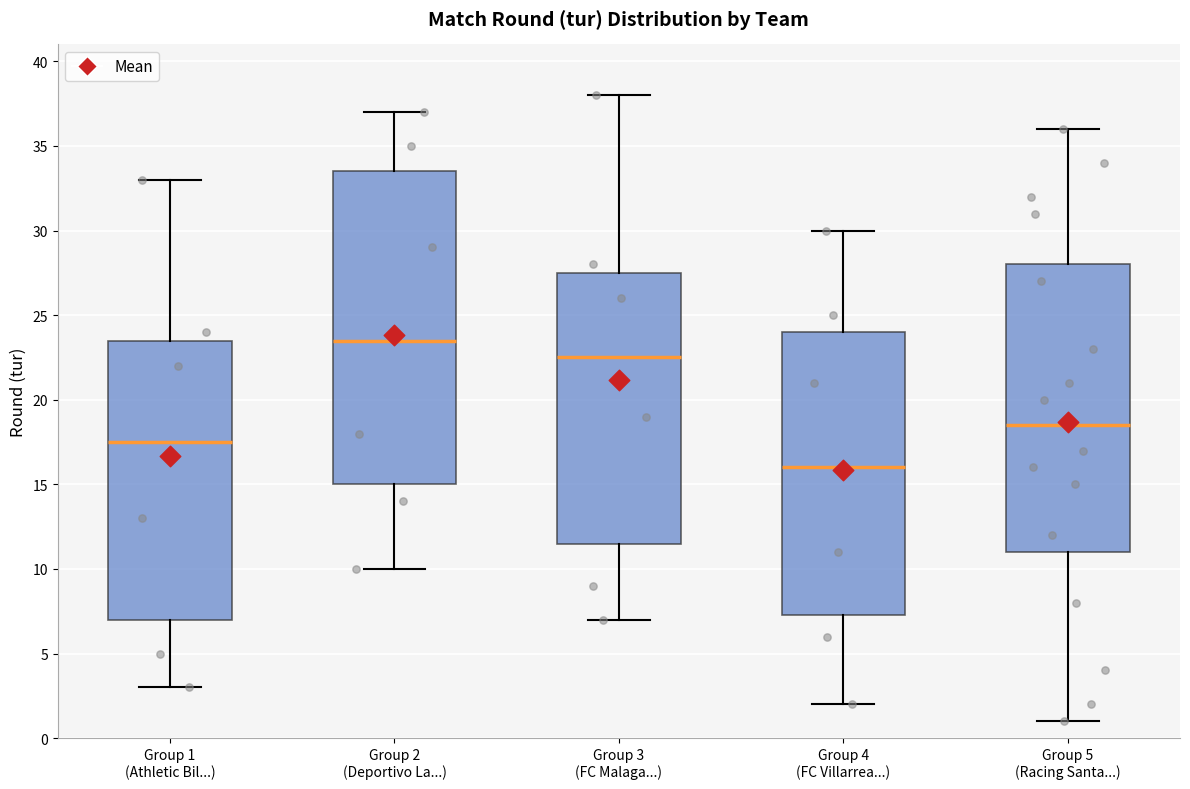

Reading left to right, read every box against the y-axis: the position of its median line, the range the box covers, and the ends of its whiskers. The values are not printed on the chart, so give them approximately, as read against the axis.

Group 1 (Athletic Bil...): median 17.5, box 7.0 to 23.5, whiskers 3.0 to 33.0
Group 2 (Deportivo La...): median 23.5, box 15.0 to 33.5, whiskers 10.0 to 37.0
Group 3 (FC Malaga...): median 22.5, box 11.5 to 27.5, whiskers 7.0 to 38.0
Group 4 (FC Villarrea...): median 16.0, box 7.5 to 24.0, whiskers 2.0 to 30.0
Group 5 (Racing Santa...): median 18.5, box 11.0 to 28.0, whiskers 1.0 to 36.0